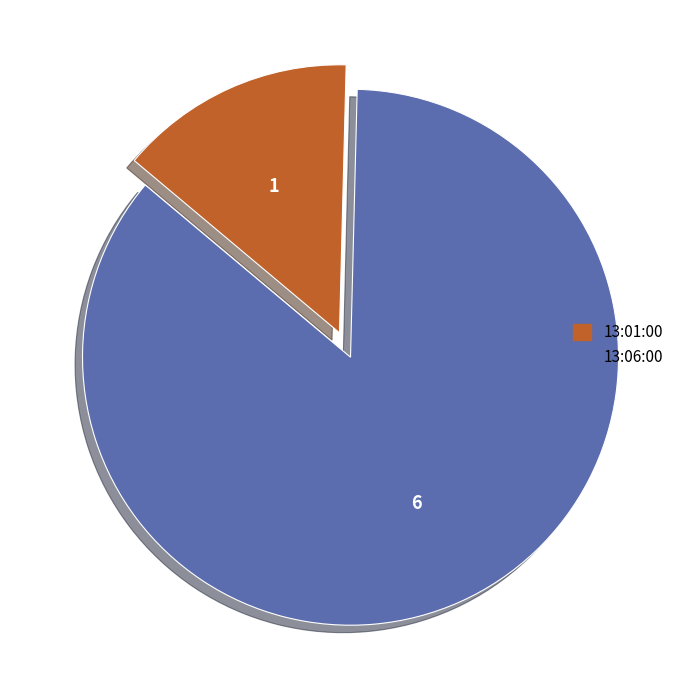

Does any single category account for the majority?

Yes